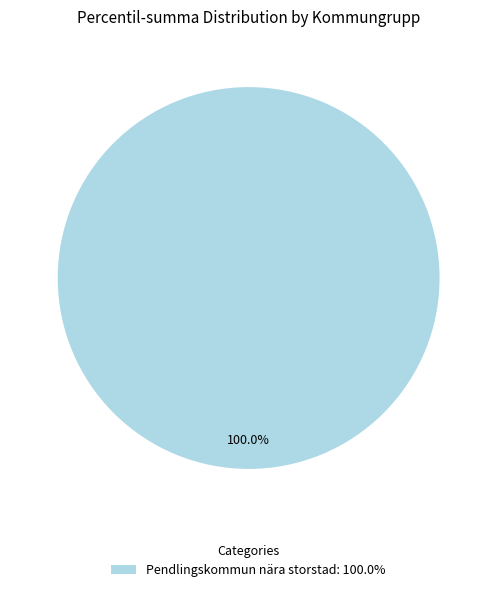

Rank the categories by value from highest to lowest.

Pendlingskommun nära storstad: 100.0%